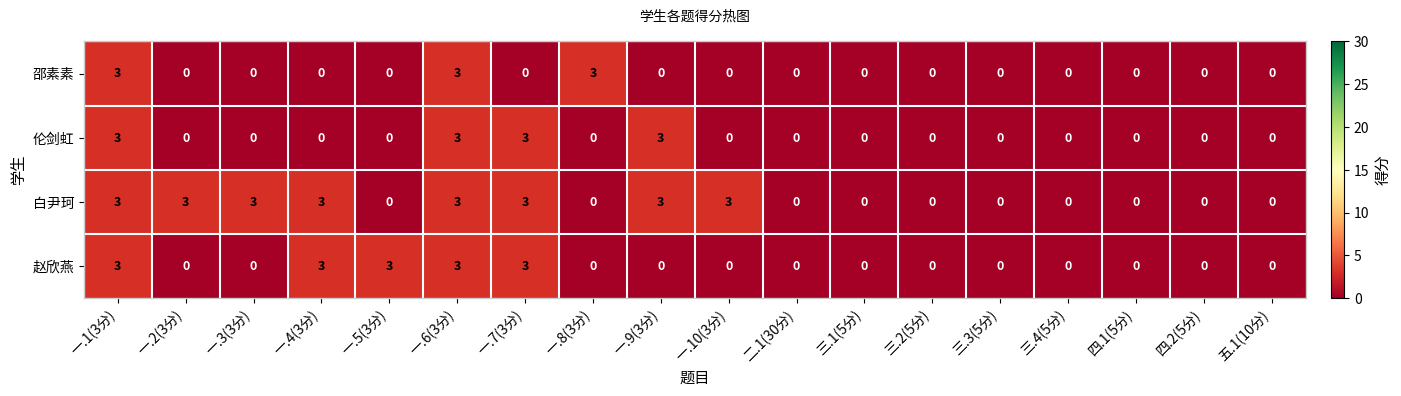

What is the maximum value shown in the chart?

3